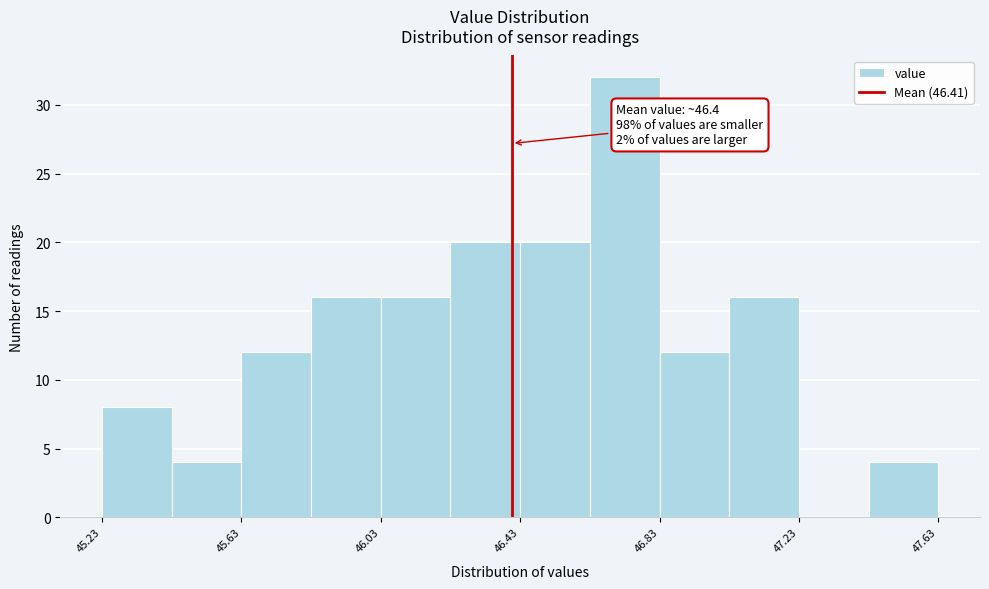

Over which range of the x-axis is the bar tallest?

46.63 to 46.83